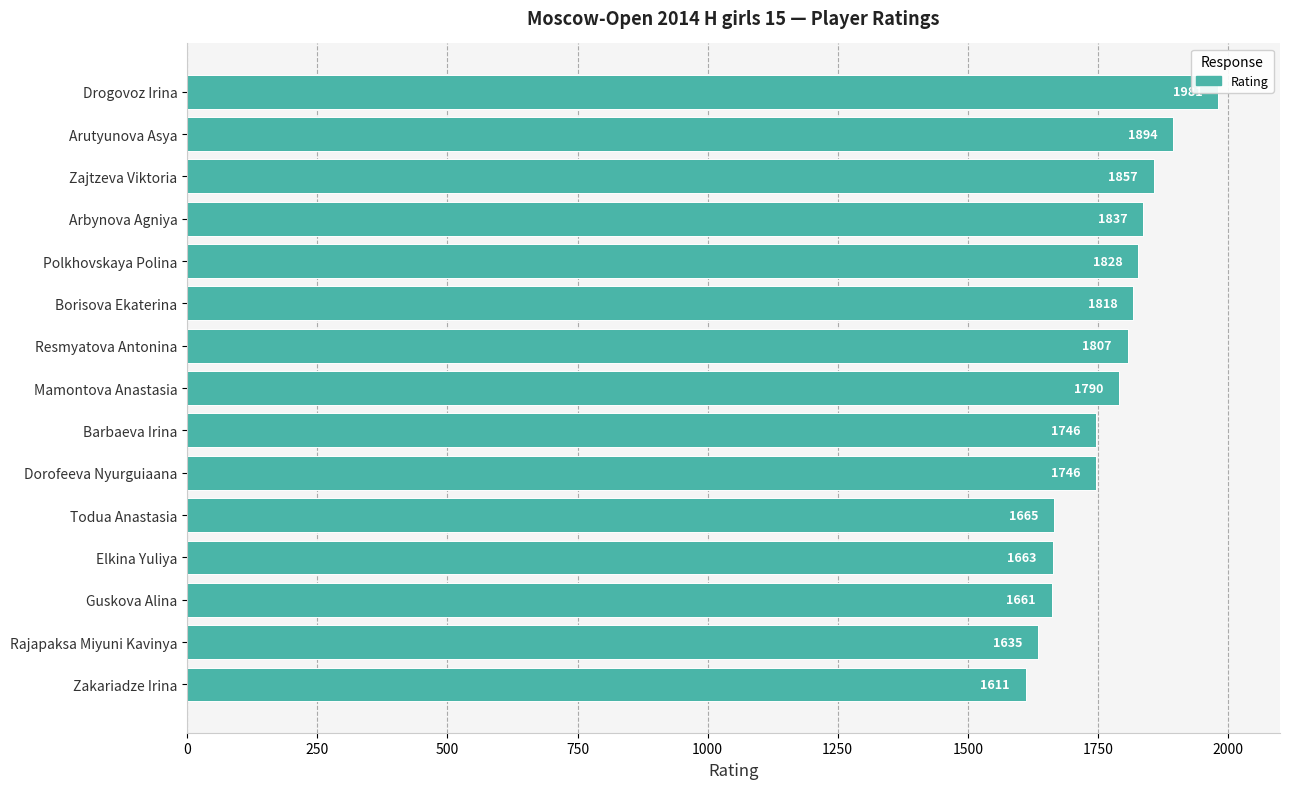

How many bars are there in total?

15